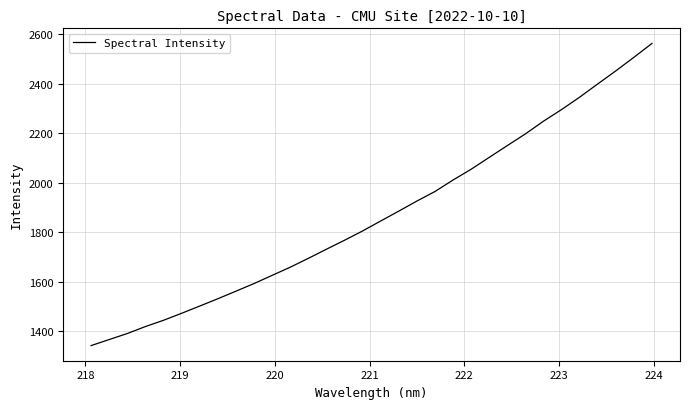

What is the smallest value displayed?

1341.6